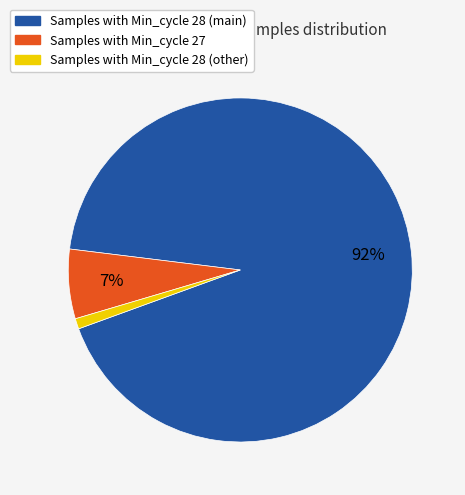

Is there a majority slice in this chart?

Yes